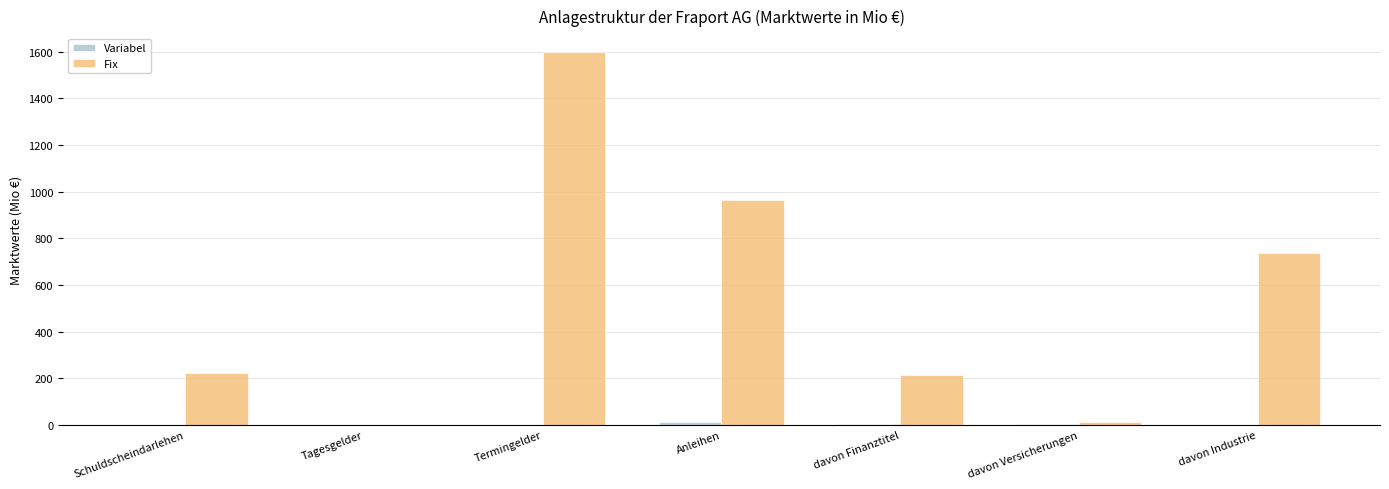

Count the number of data series in this chart.

2